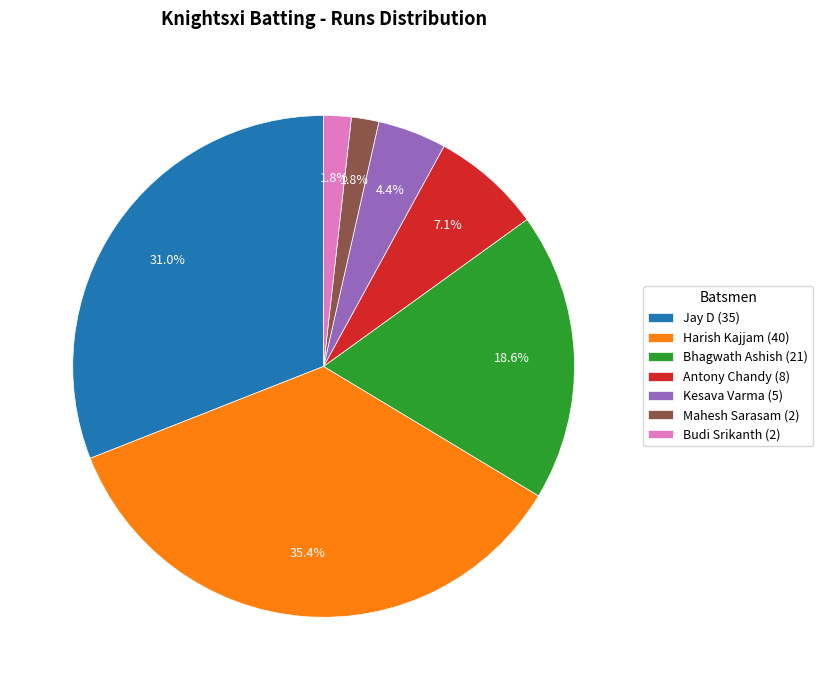

To the nearest percent, what portion does Antony Chandy represent?

7%